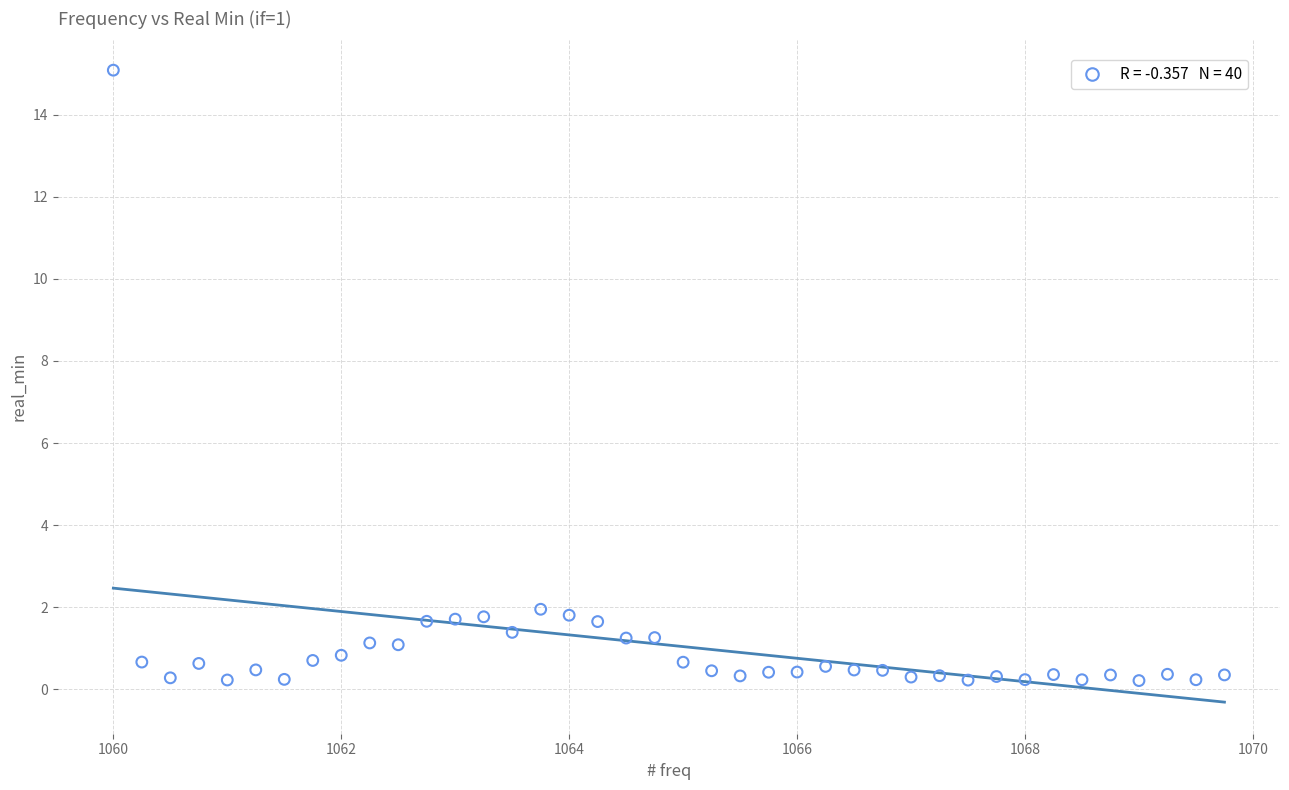

What is the range of X values (max minus min)?

9.8